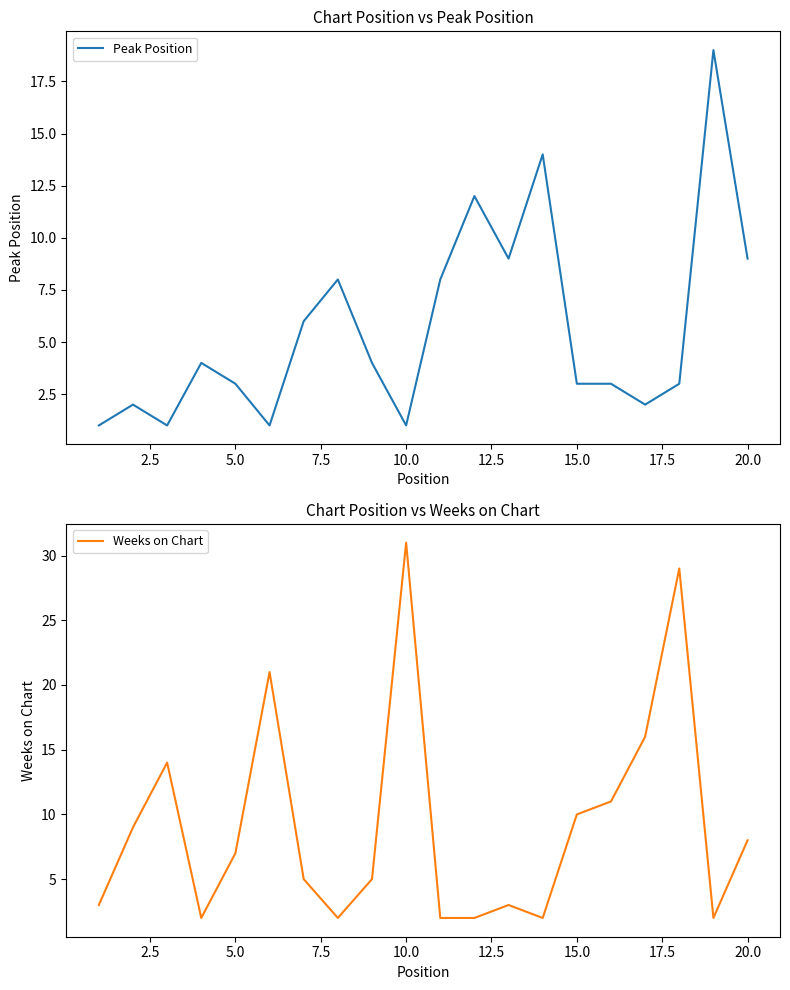

What is the maximum value for Weeks on Chart?

31